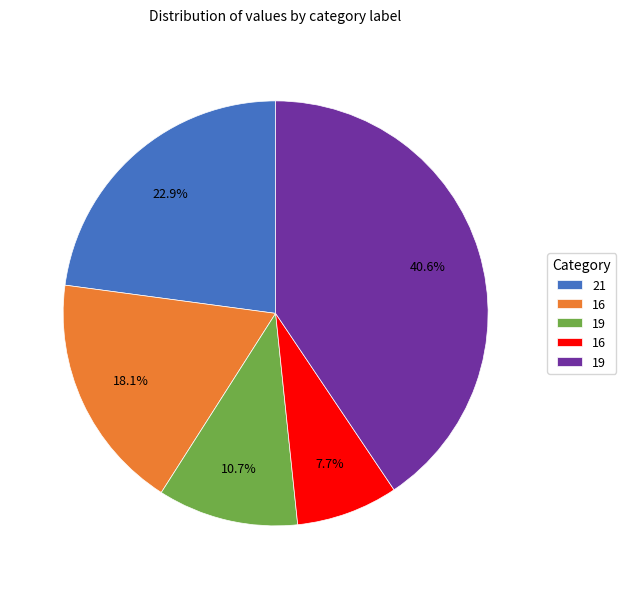

Does any single category account for the majority?

No